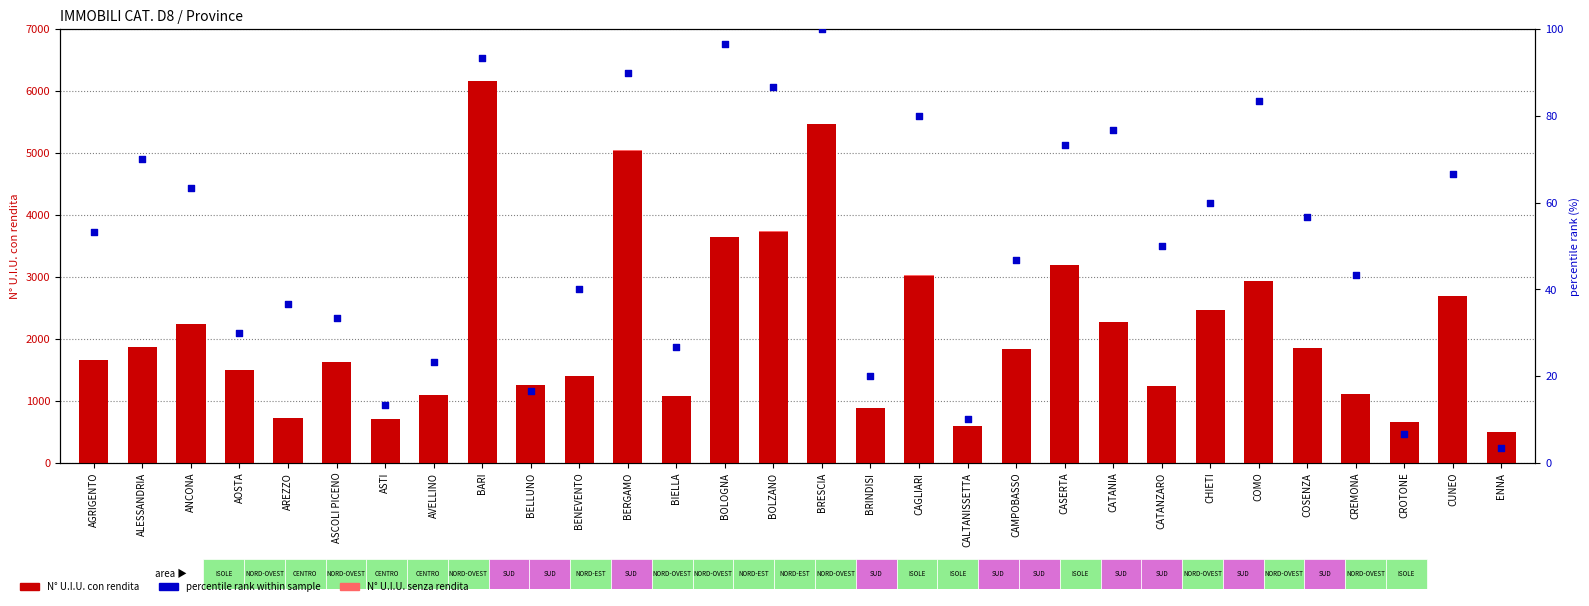

Which series reaches the minimum Y coordinate?

N° U.I.U. senza rendita